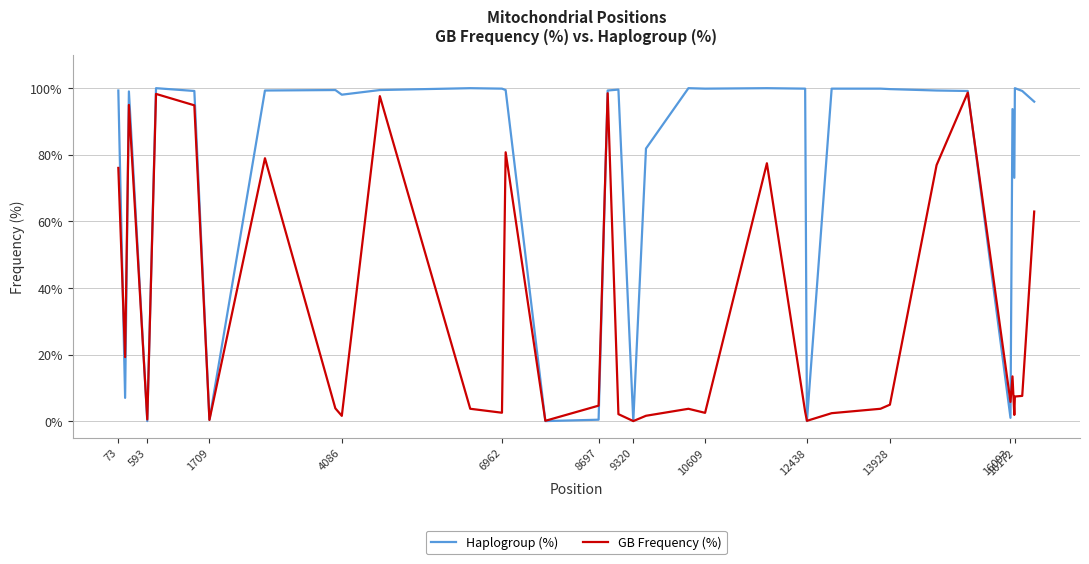

Which series has the largest total across all categories?

Haplogroup (%)